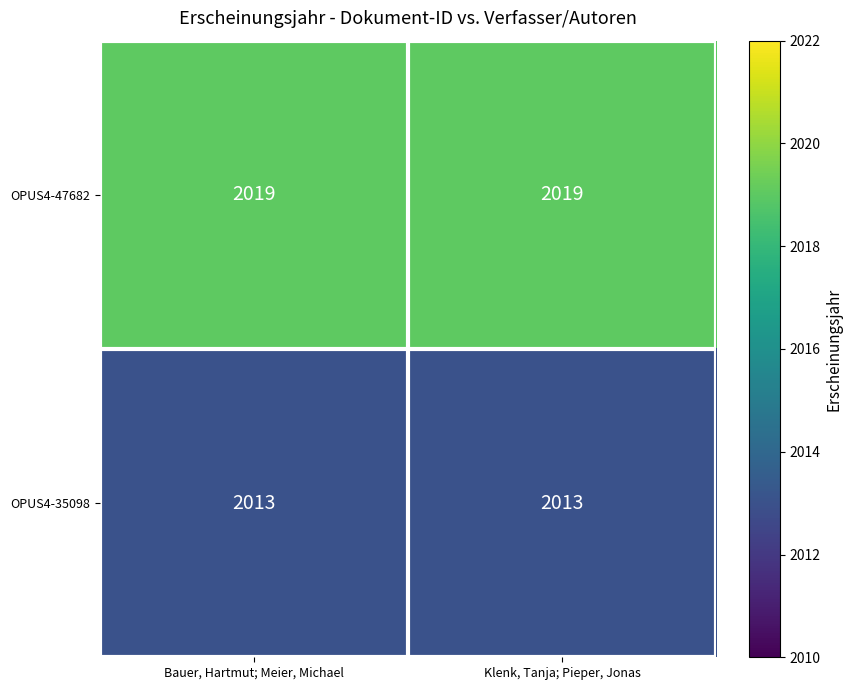

At Klenk, Tanja; Pieper, Jonas, list the series in order from largest to smallest.

OPUS4-47682, OPUS4-35098